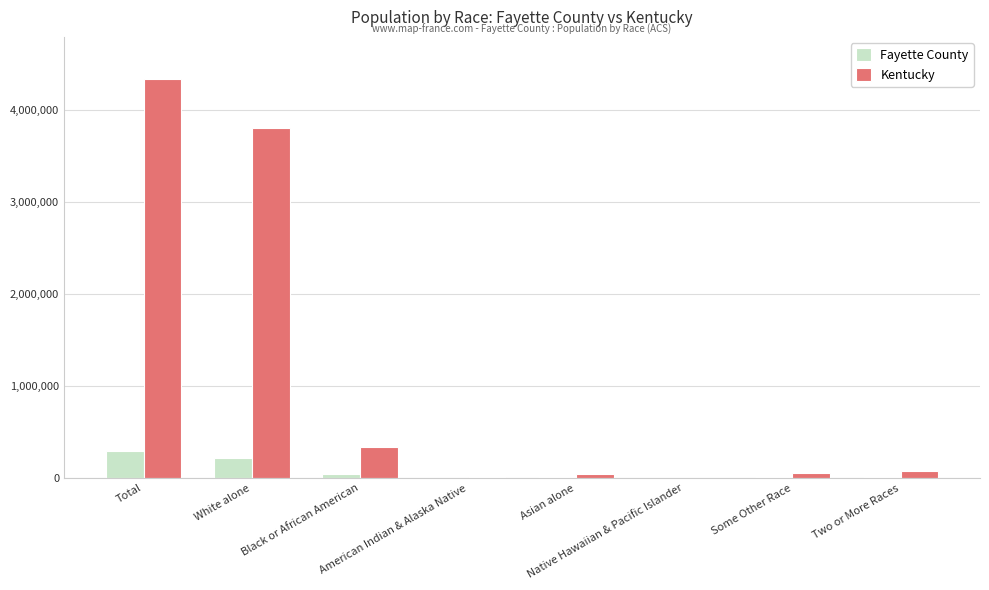

What is the maximum value shown in the chart?

4339367